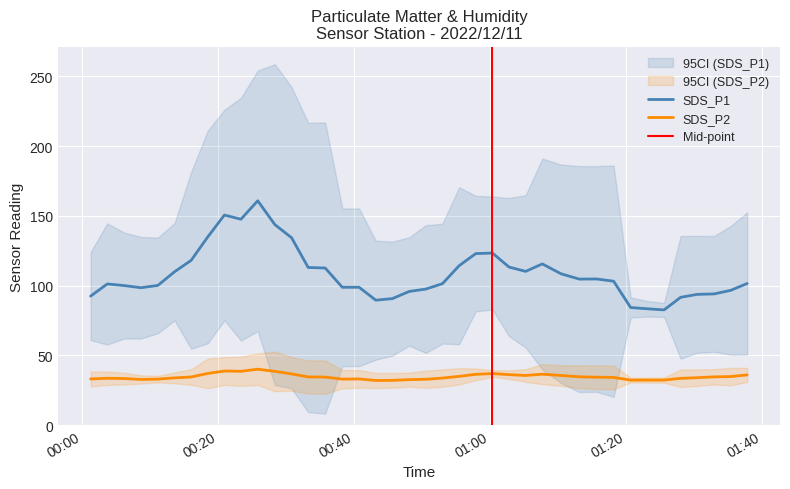

True or false: SDS_P2 has a value of 32.6 at 5.

True